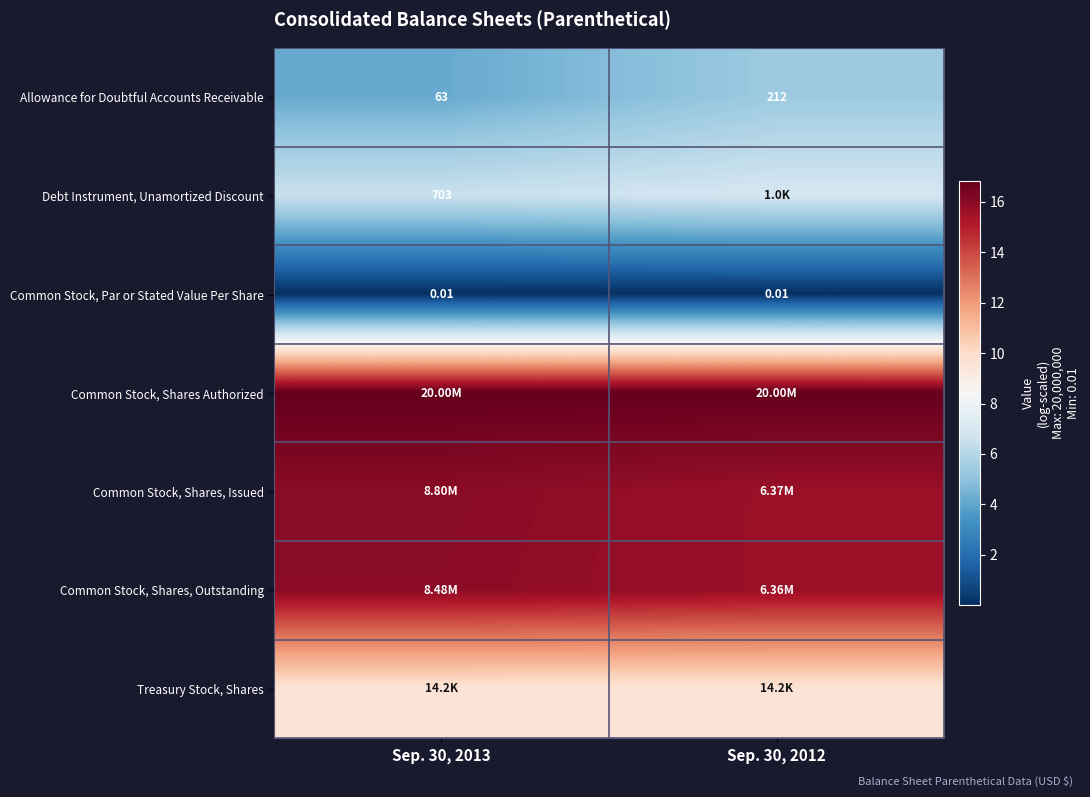

The row_2 series shows 0.0 at Sep. 30, 2013. True or false?

True